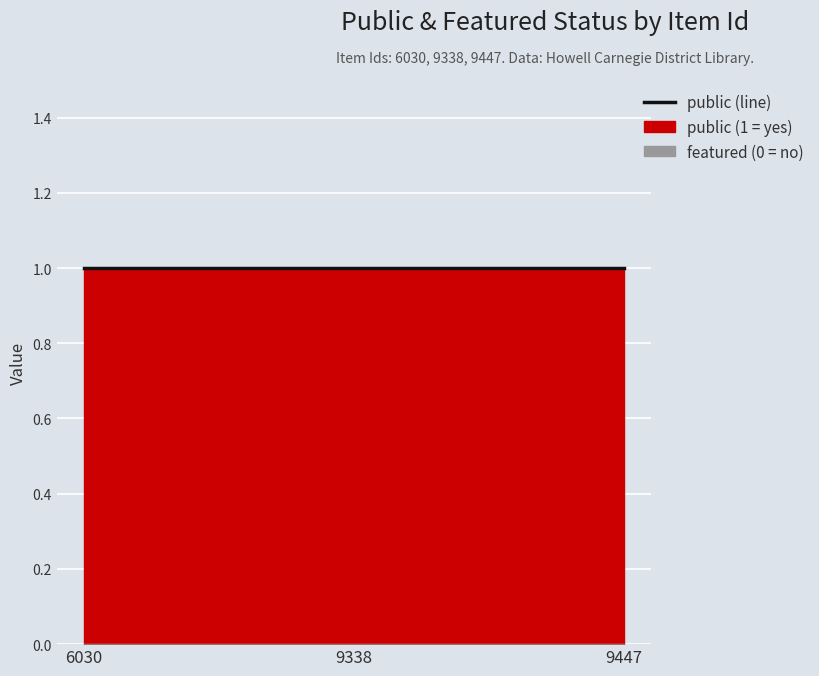

What is the total value across all series at 6030?

1